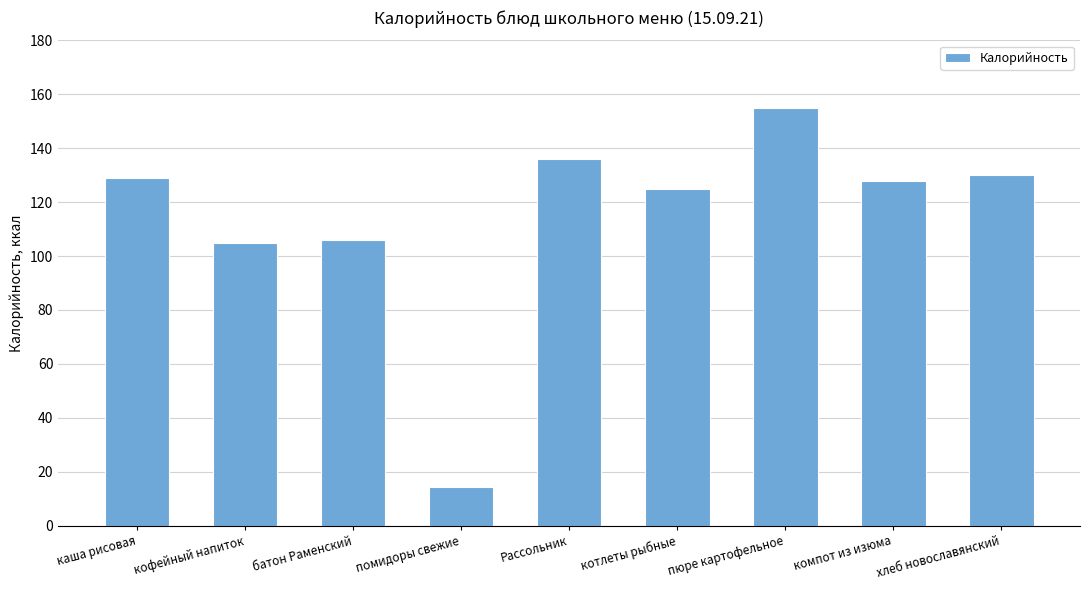

Reading right to left, list all the values displayed in this chart.

130.0	128.0	155.0	125.0	136.0	14.4	106.0	105.0	129.0